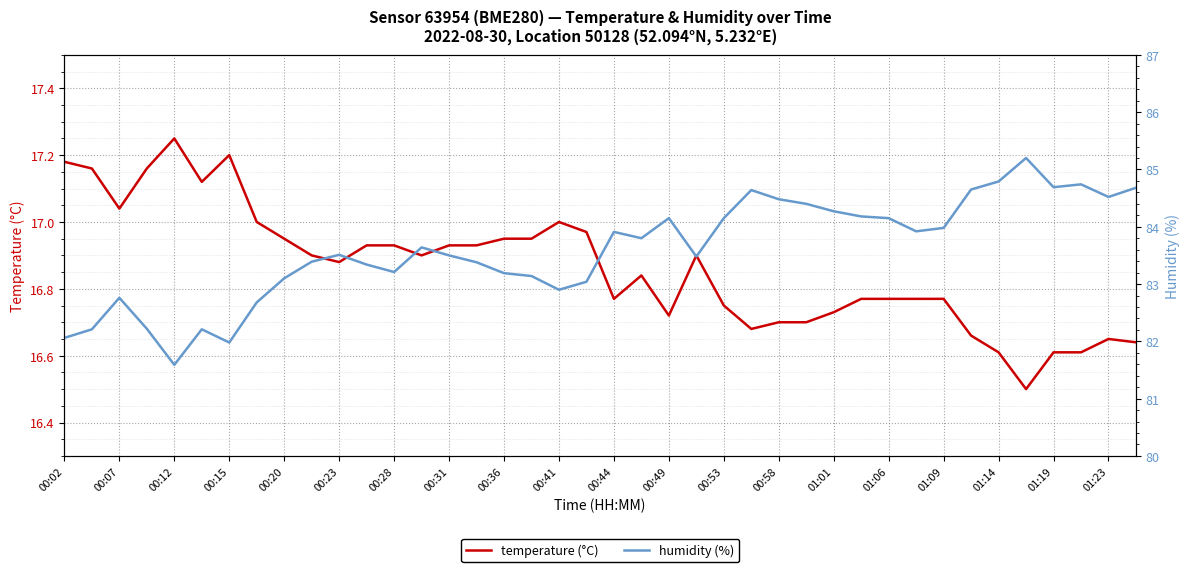

How many lines are shown in the chart?

2